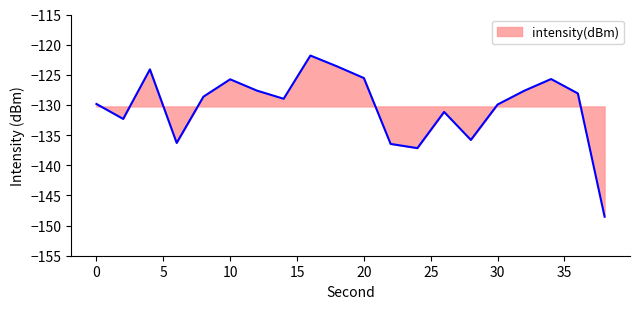

What is the difference between the maximum and minimum values?

26.7